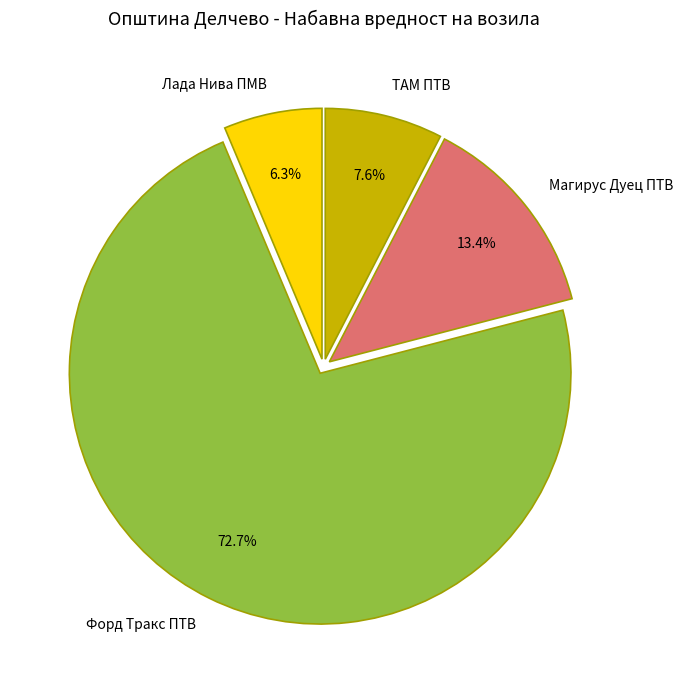

To the nearest percent, what is the difference between the ТАМ ПТВ and Форд Тракс ПТВ slice percentages?

65%